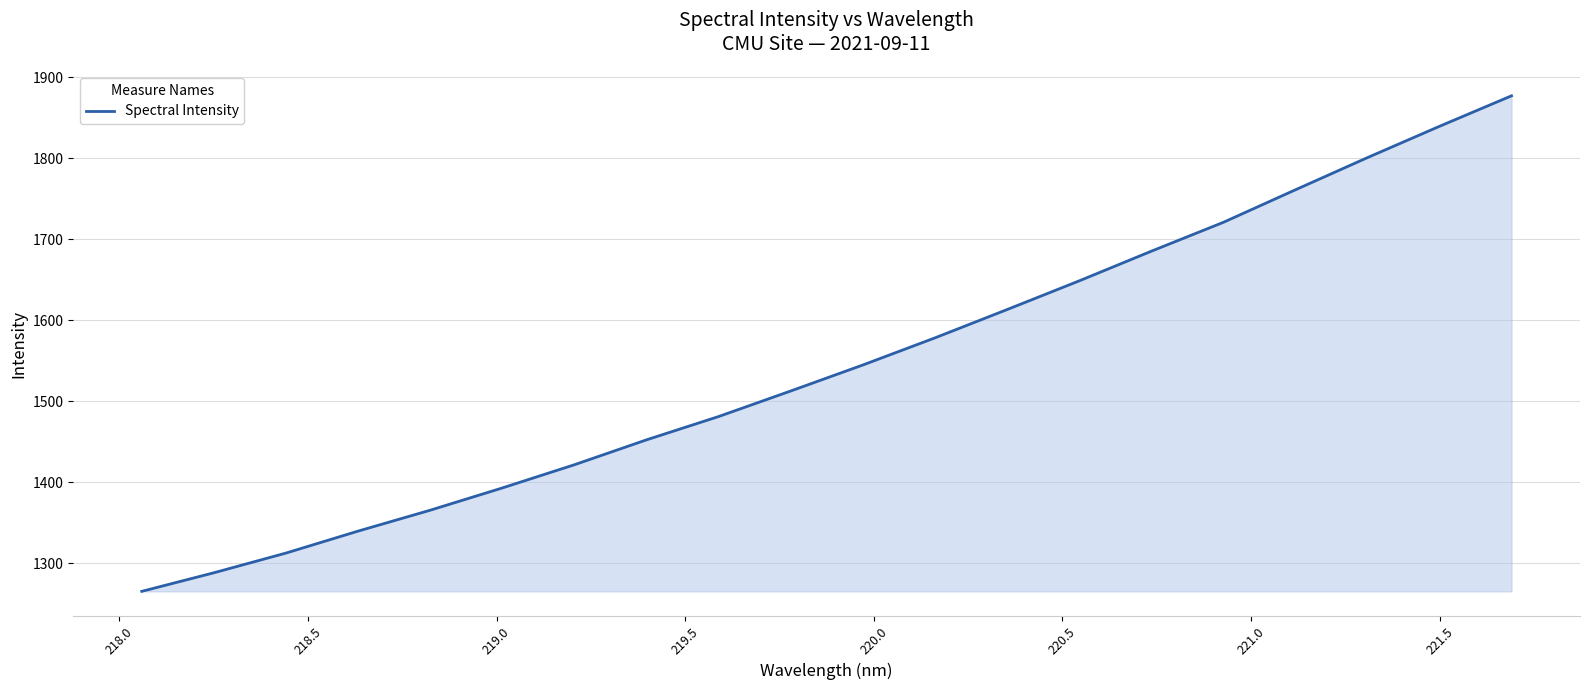

Reading left to right, extract all data points from this chart.

1265.1	1288.0	1312.4	1339.5	1365.3	1392.8	1421.4	1452.2	1481.0	1512.5	1544.6	1578.1	1613.0	1648.4	1685.0	1720.6	1760.8	1800.5	1839.2	1876.8